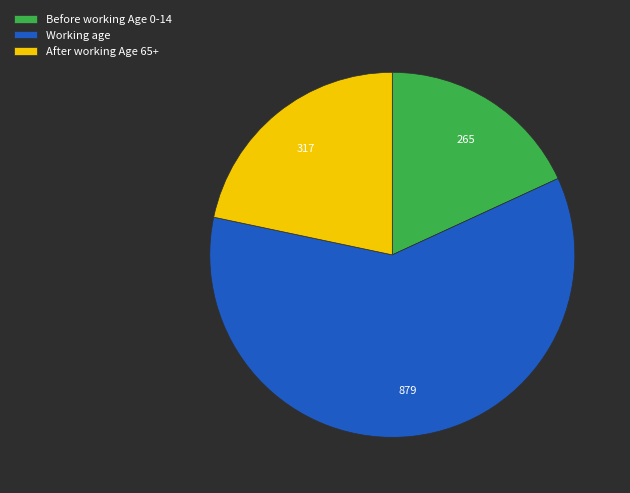

Do Working age and Before working Age 0-14 together represent more than half of the pie?

Yes